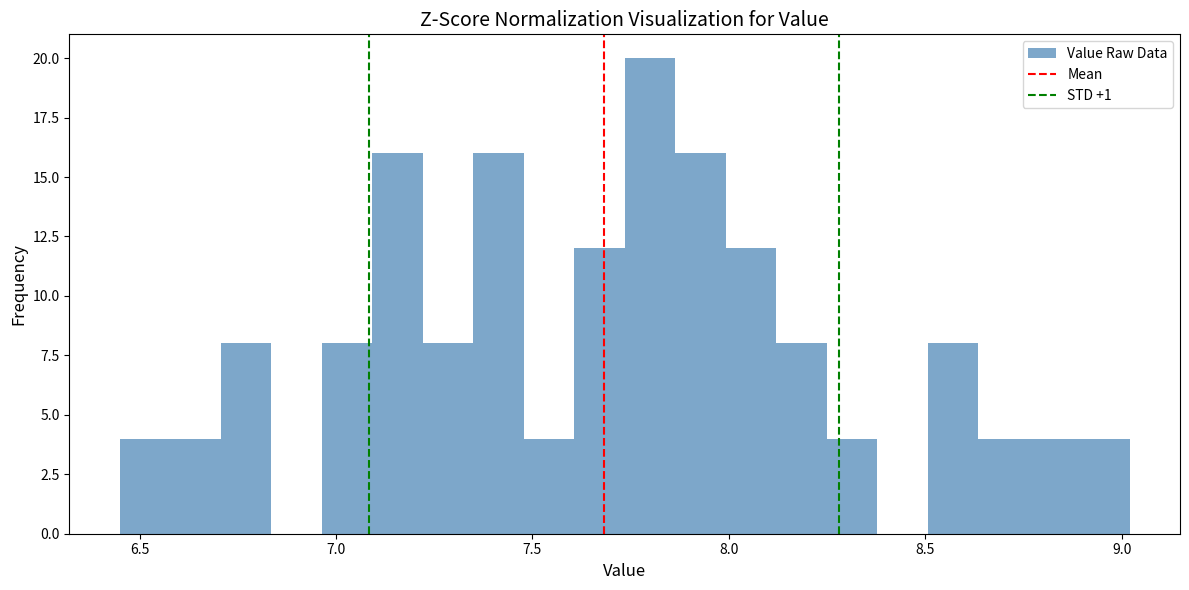

Around what value on the x-axis is the tallest bar? Give the approximate position of its centre, as read against the axis.

7.80